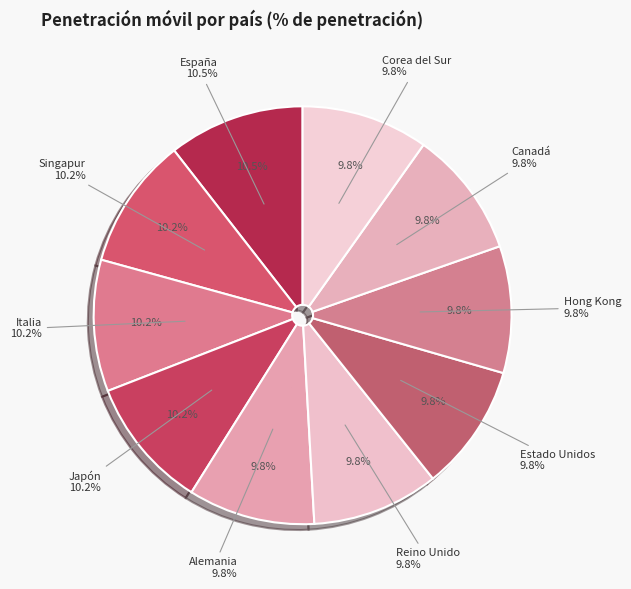

What portion of the pie excludes Corea del Sur?

90.2%